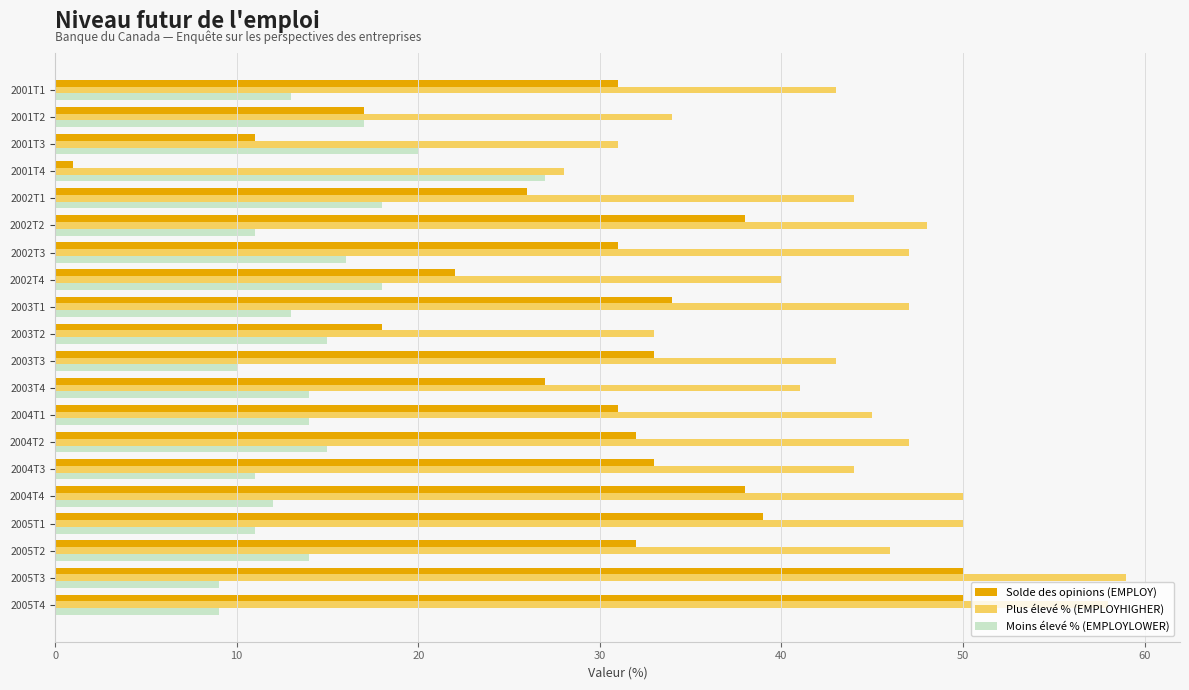

Rank the series at 2003T4 from highest to lowest value.

Plus élevé % (EMPLOYHIGHER), Solde des opinions (EMPLOY), Moins élevé % (EMPLOYLOWER)